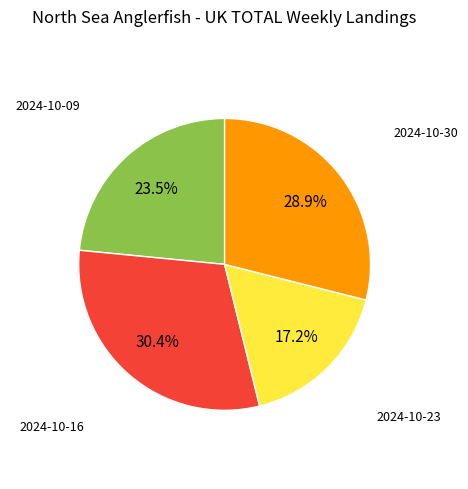

Is there a majority slice in this chart?

No